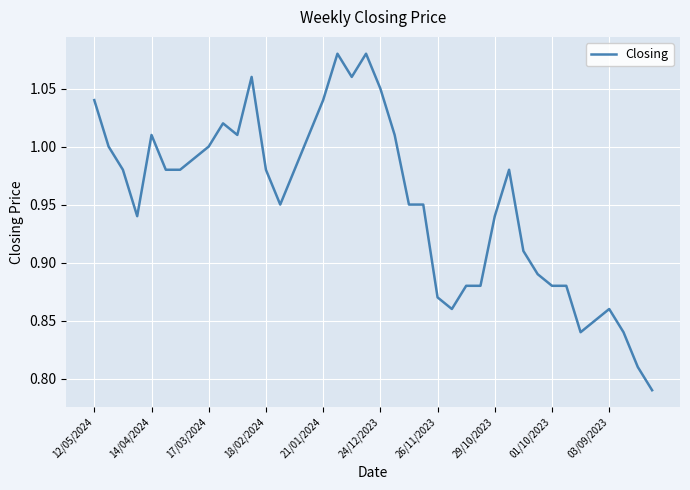

How many lines are shown in the chart?

1